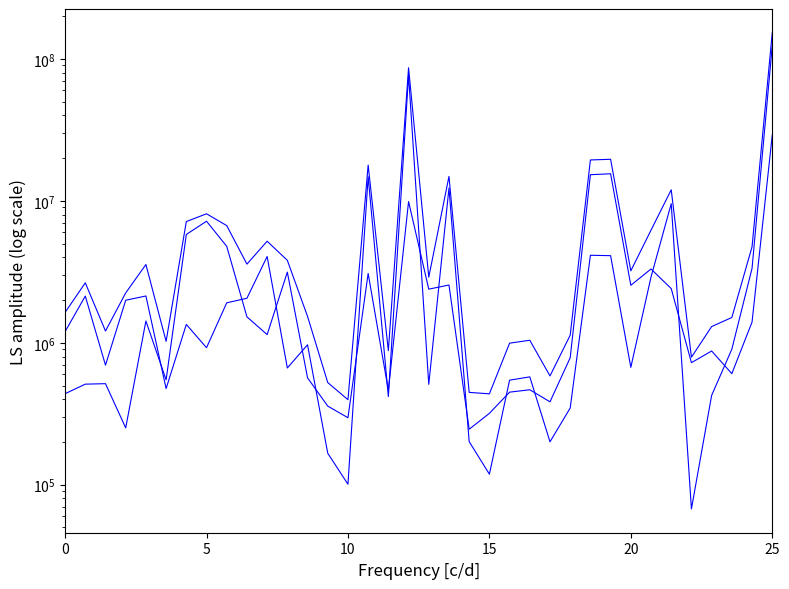

Between 24 and 20, which is larger?

20